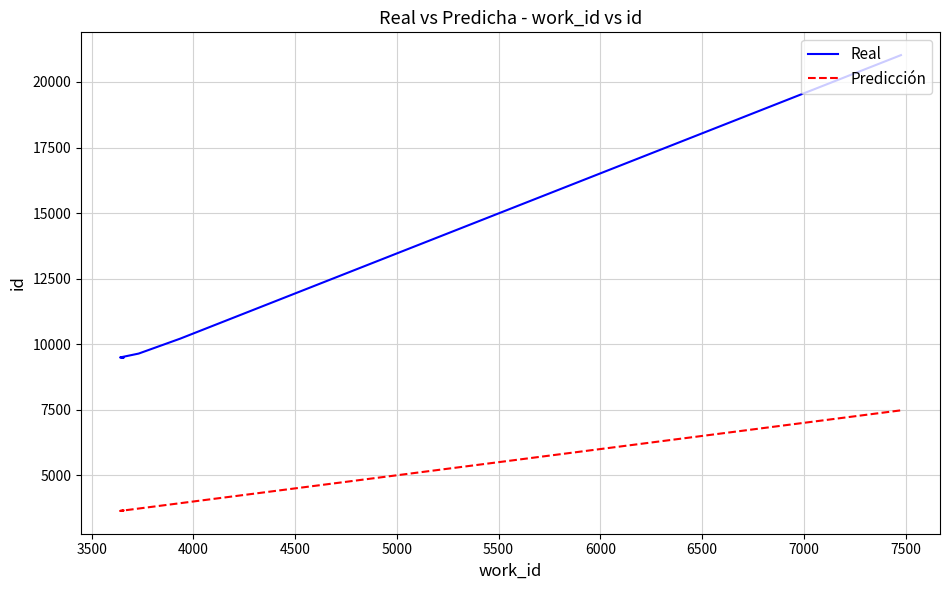

How many distinct data groups are displayed?

2